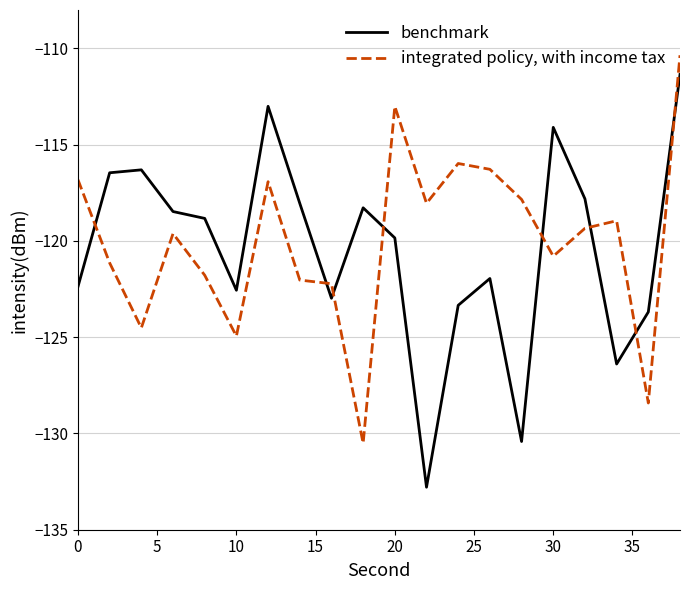

In integrated policy, with income tax, how many points are lower than both neighbors (excluding endpoints)?

6